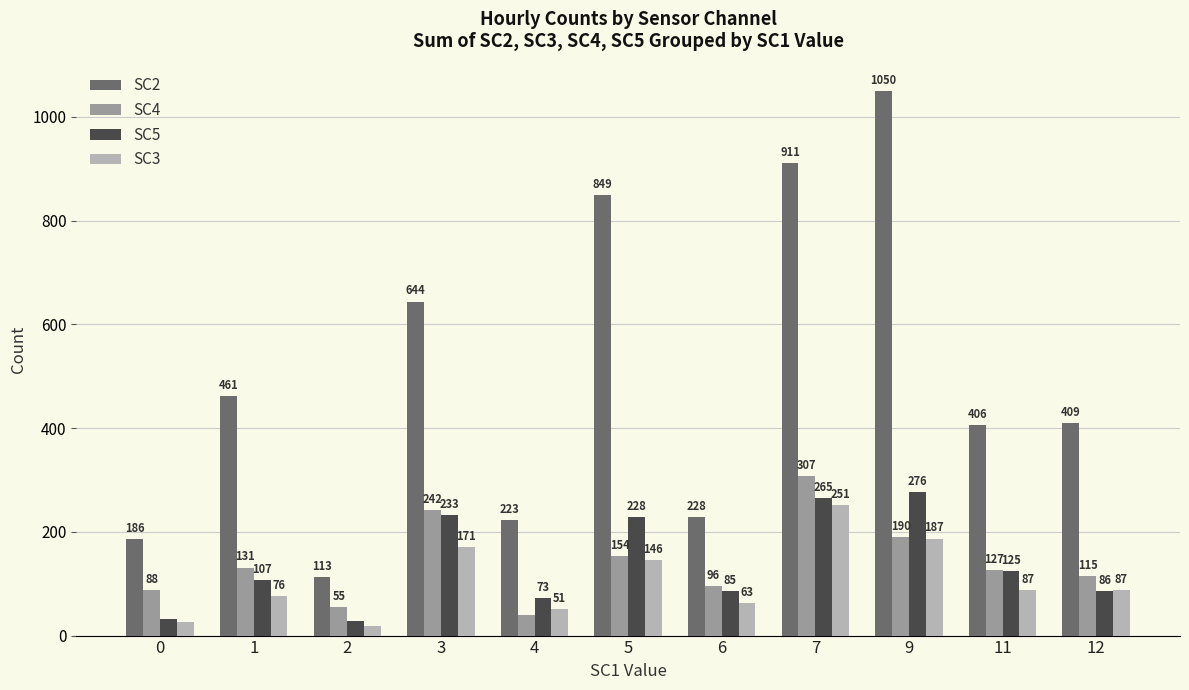

At which category does the chart reach its peak across all series?

9